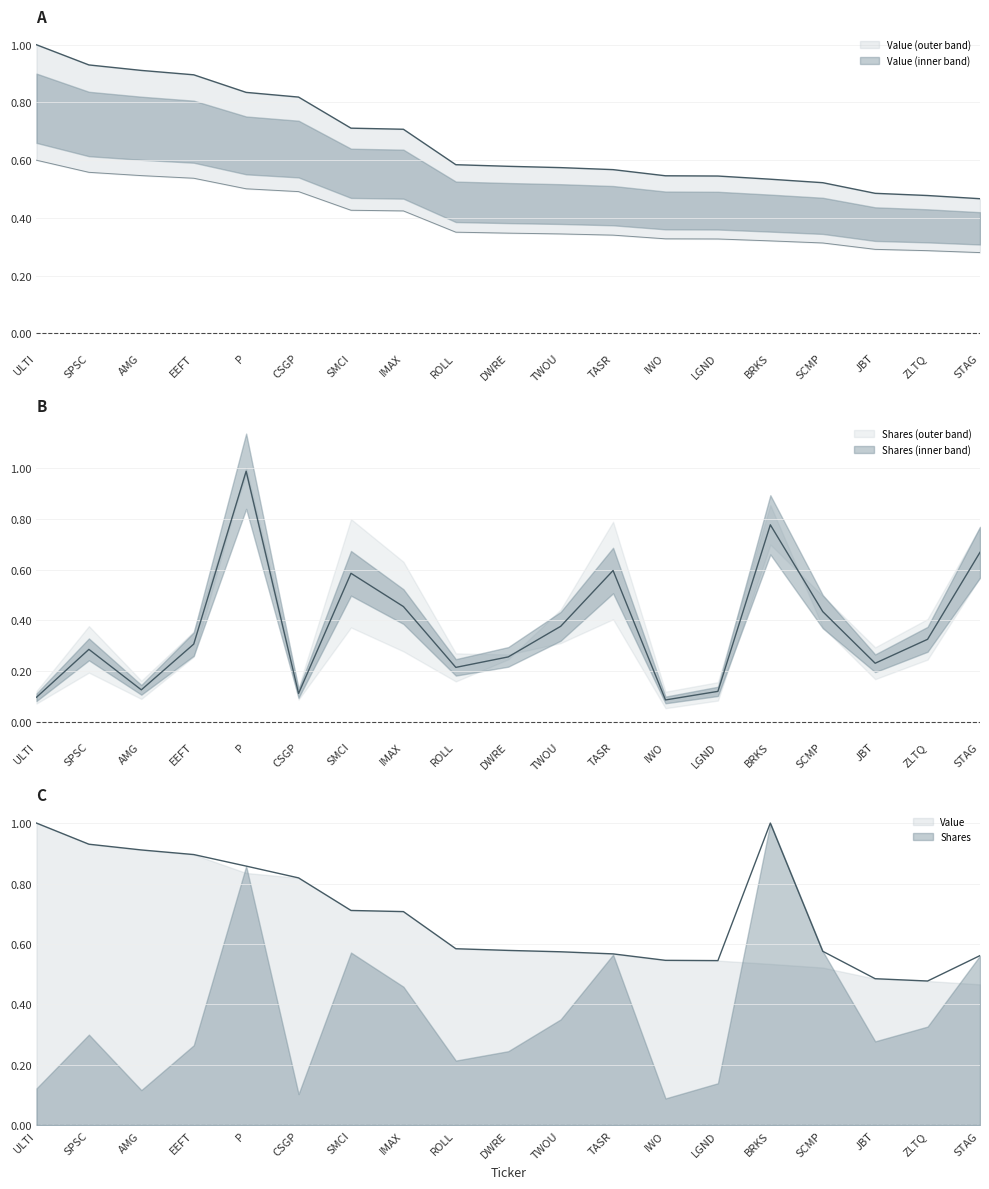

Read the value at IMAX.

0.4